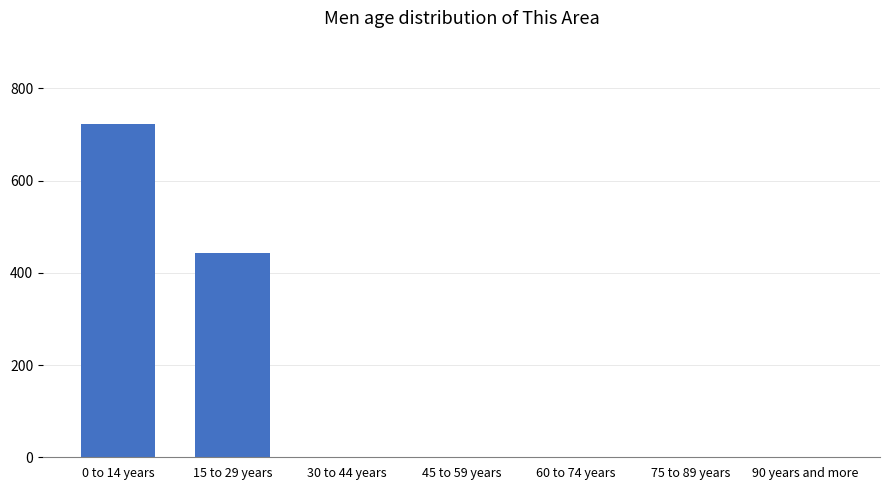

How many distinct data groups are displayed?

1